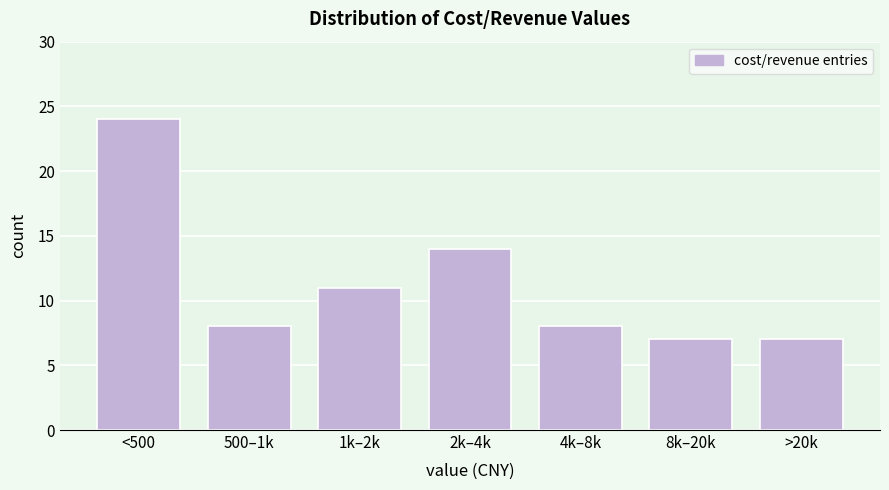

Reading right to left, list all the values displayed in this chart.

>20k=7	8k–20k=7	4k–8k=8	2k–4k=14	1k–2k=11	500–1k=8	<500=24